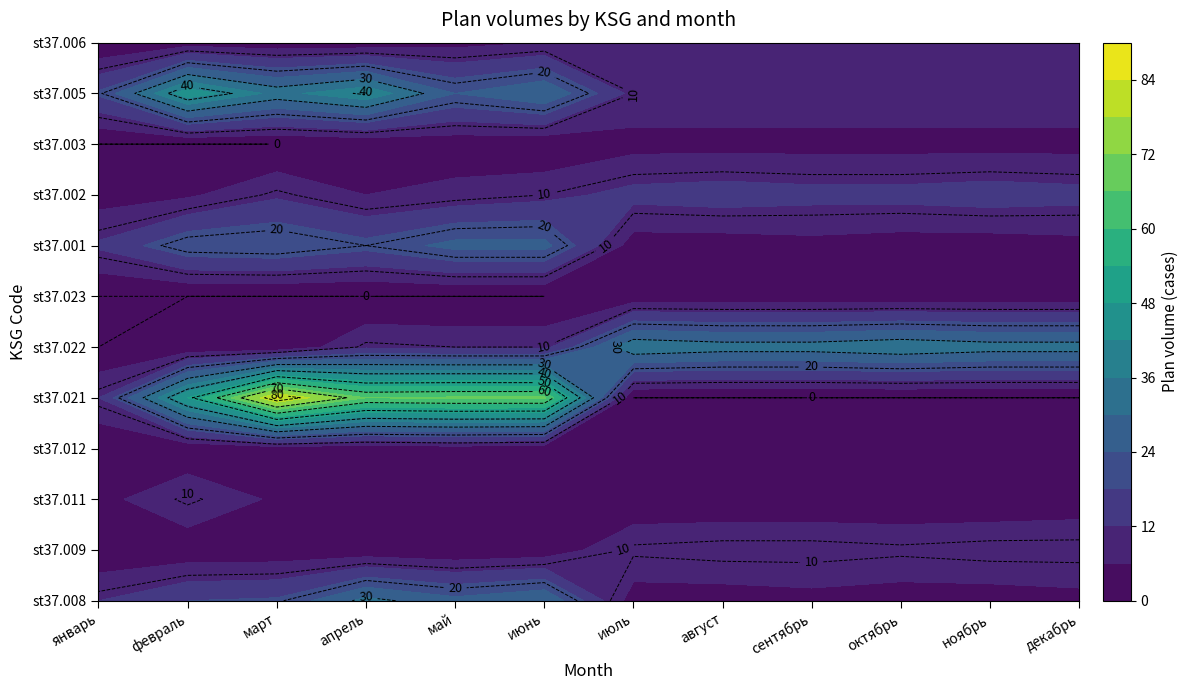

Which has a higher value, ноябрь or февраль?

февраль